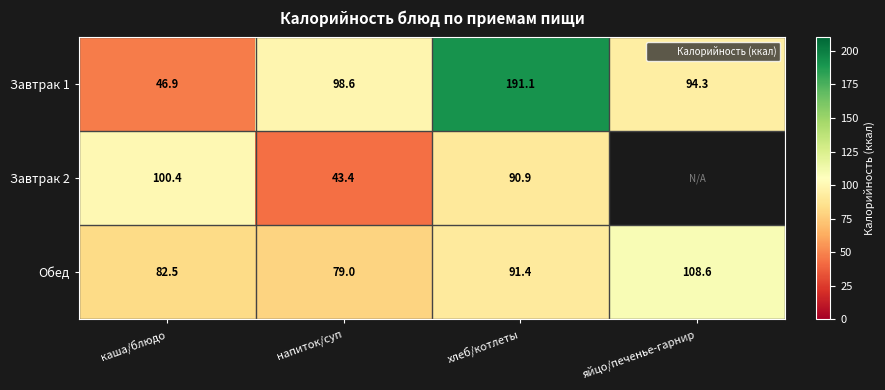

True or false: Завтрак 2 has a value of 29.9 at каша/блюдо.

False